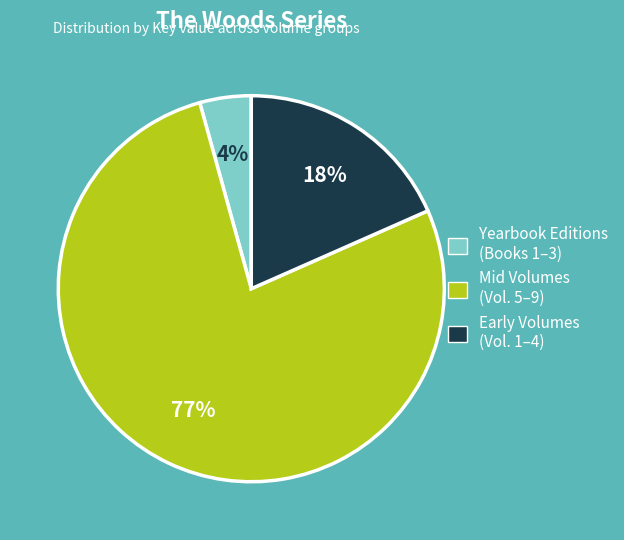

Does any single category account for the majority?

Yes